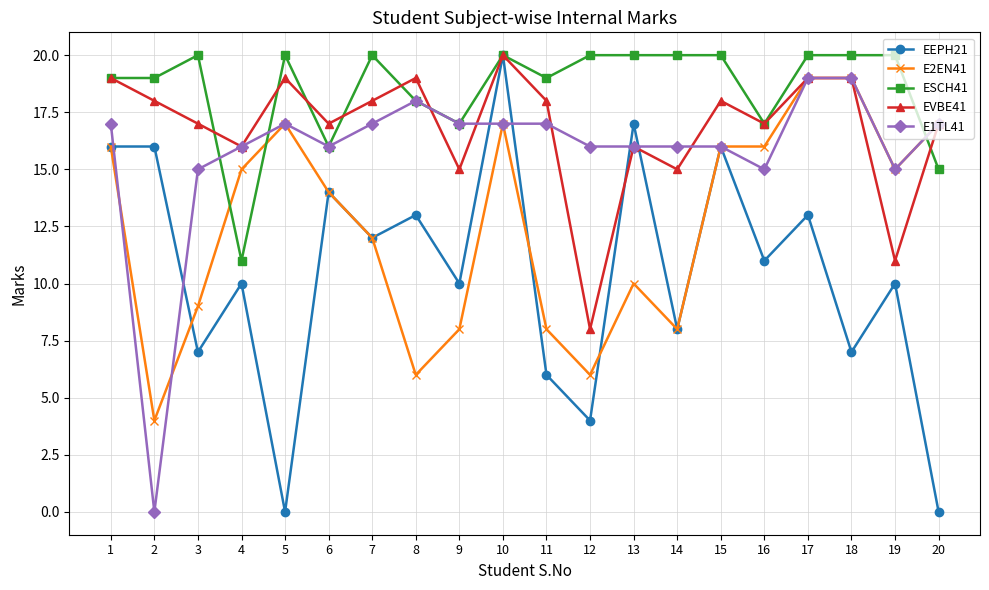

Does the chart display data point markers on the line(s)?

Yes